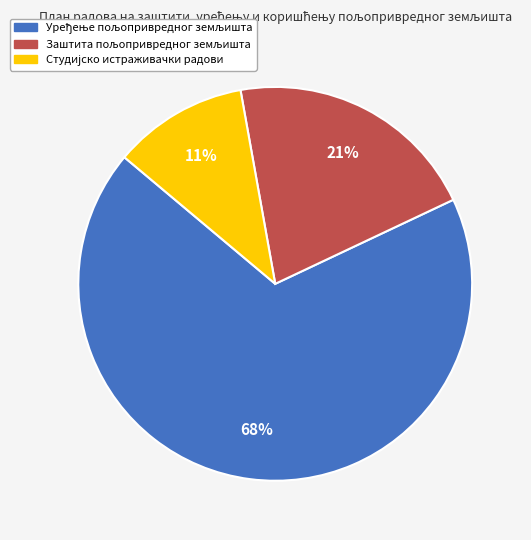

Is there a majority slice in this chart?

Yes